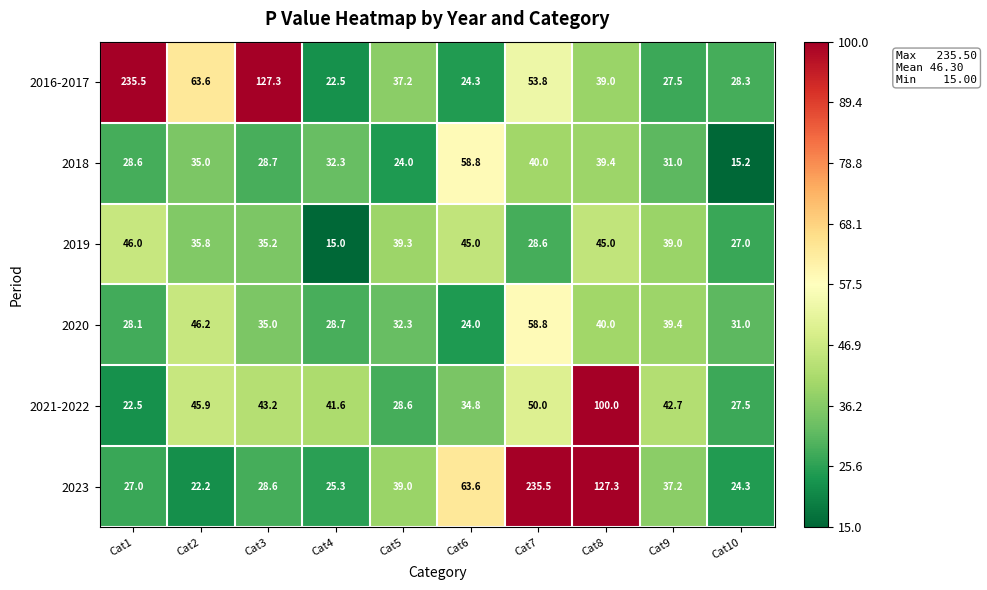

At which category is the sum across all series the highest?

Cat7